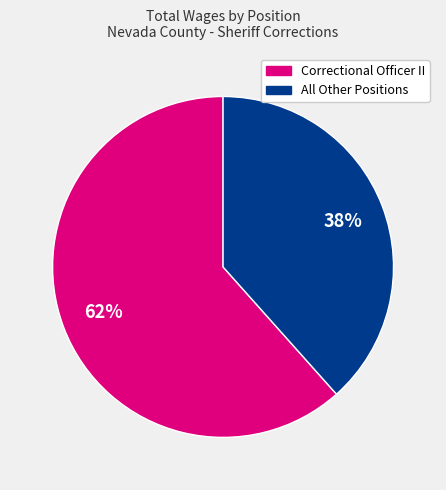

Does any single category account for the majority?

Yes